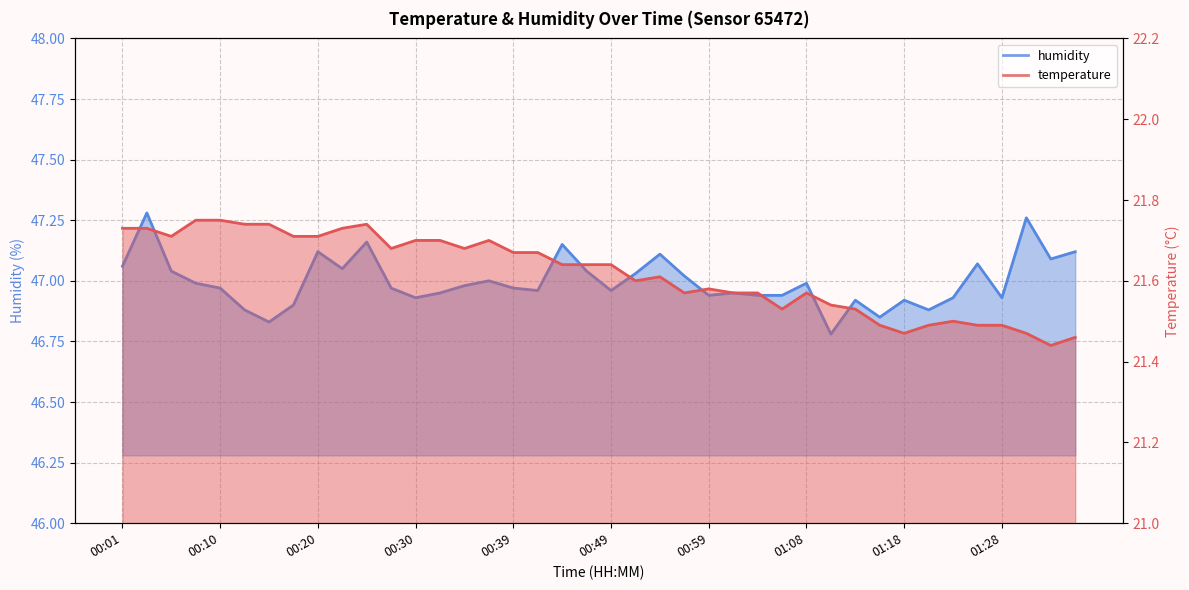

The humidity series shows 16.9 at 01:13. True or false?

False